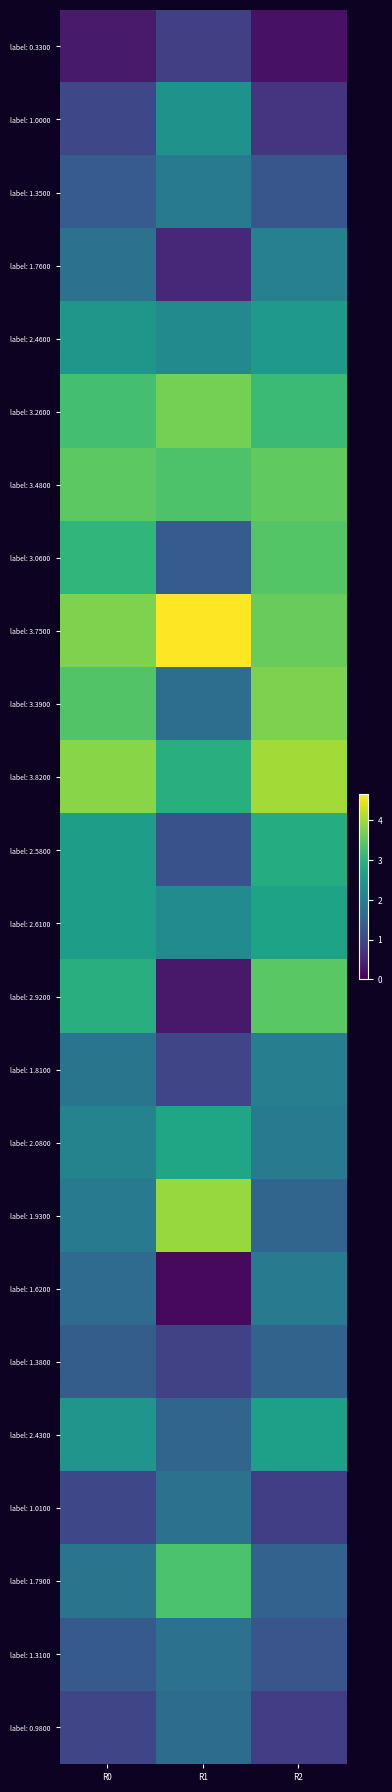

What is the total value across all series at R1?

48.0